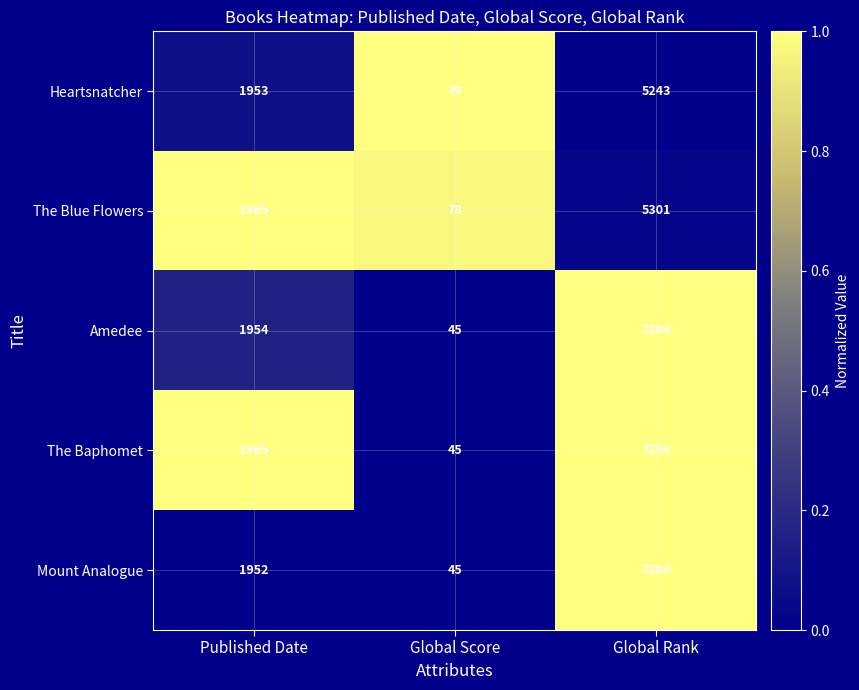

What is the spread (max minus min) of values at Global Score?

34